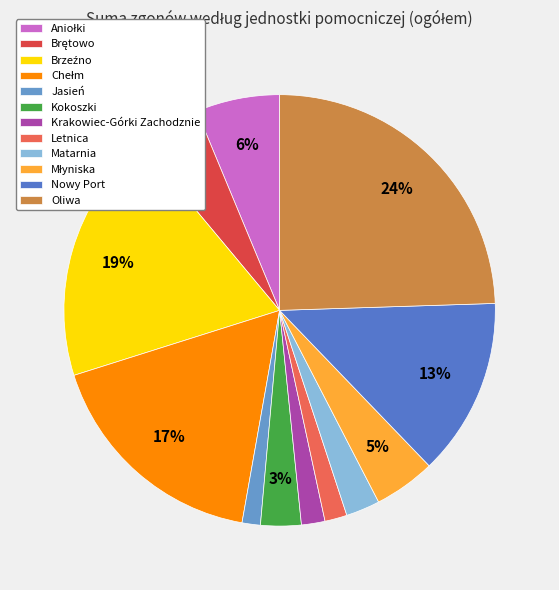

Count the number of slices in the pie.

12